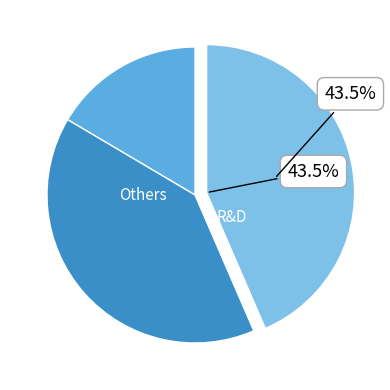

How many slices are in this pie chart?

3